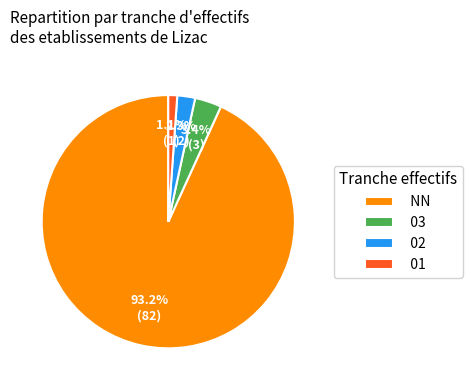

Which slice is the largest?

NN